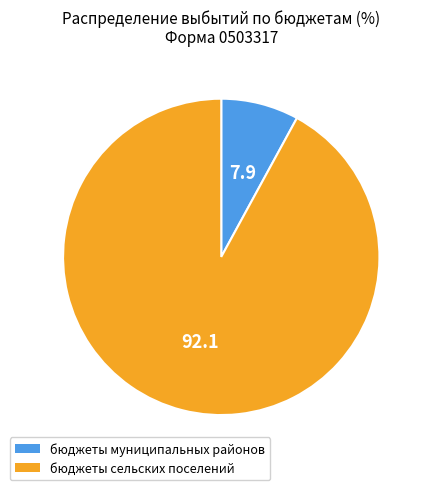

How many slices are in this pie chart?

2